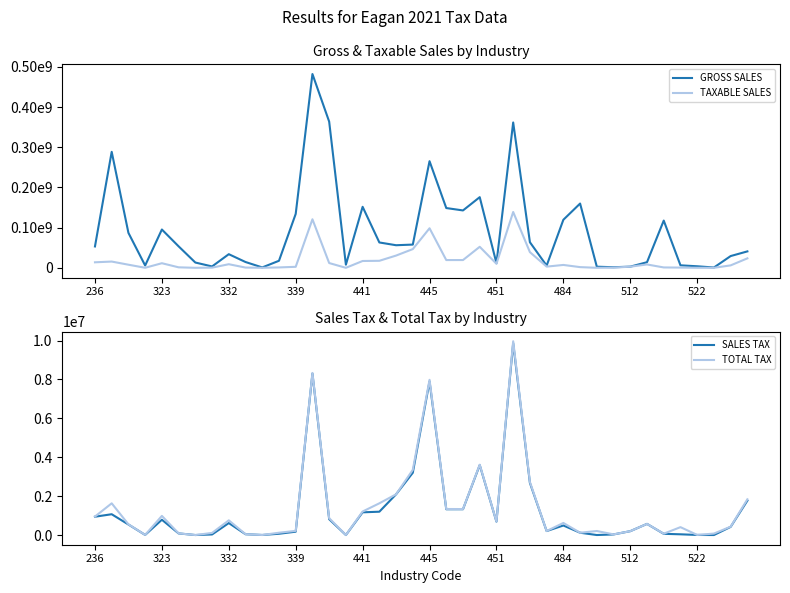

Rank the series at 30 from lowest to highest value.

SALES TAX, TAXABLE SALES, TOTAL TAX, GROSS SALES